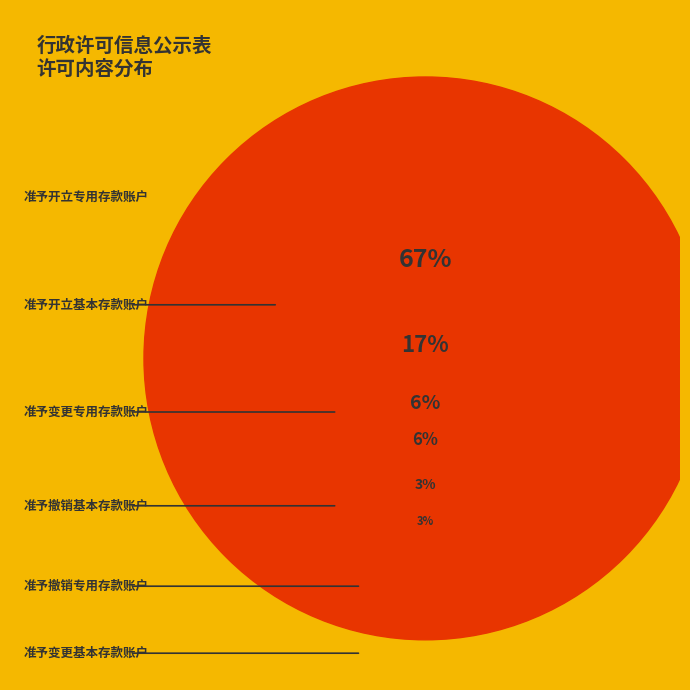

Is there a majority slice in this chart?

Yes